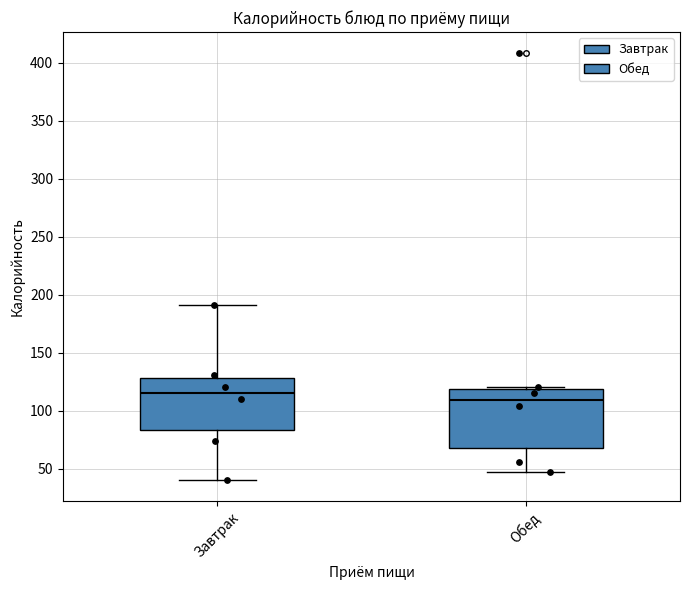

Where is the upper edge of the box for Обед on the y-axis? The values are not printed on the chart, so give them approximately, as read against the axis.

120